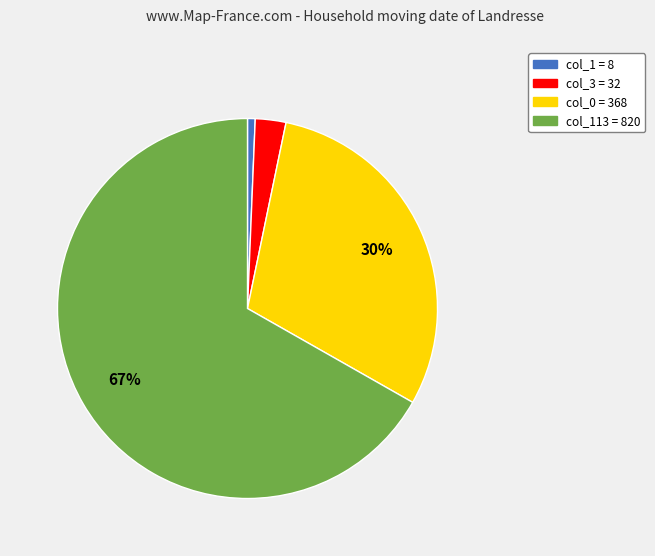

To the nearest percent, what is the average slice percentage?

25%